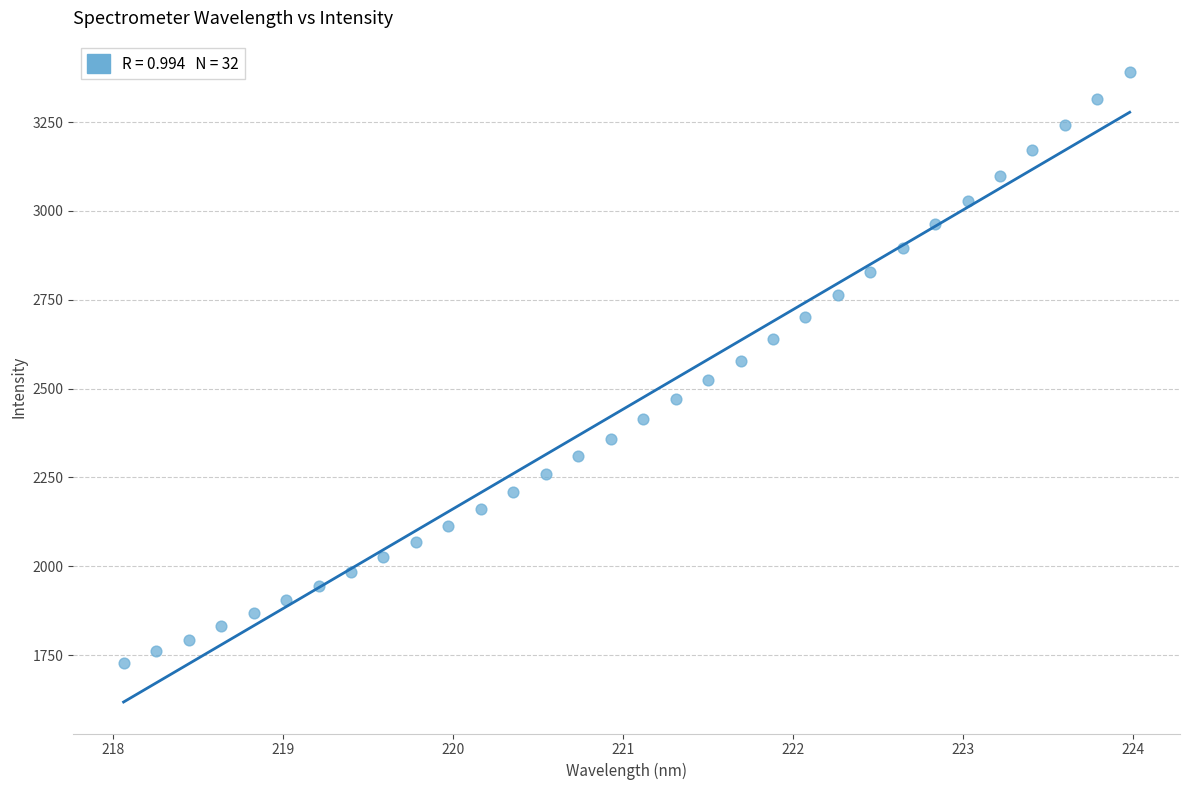

What is the range of Y values (max minus min)?

1662.5